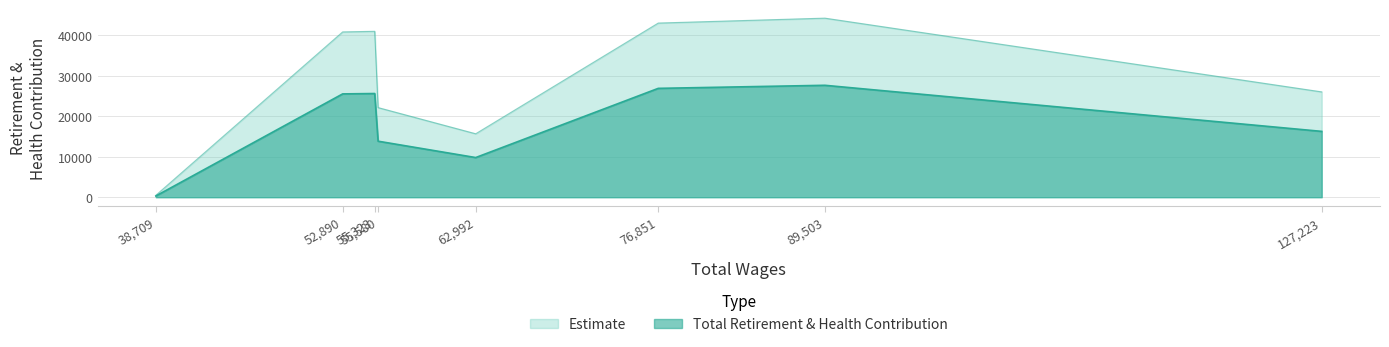

True or false: the data has more than 0 interior local peaks.

True